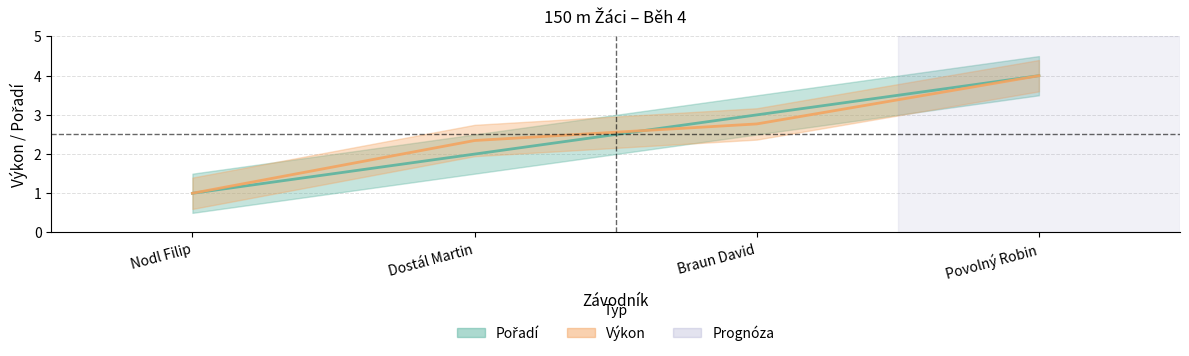

What is the sum of all Pořadí values?

10.0